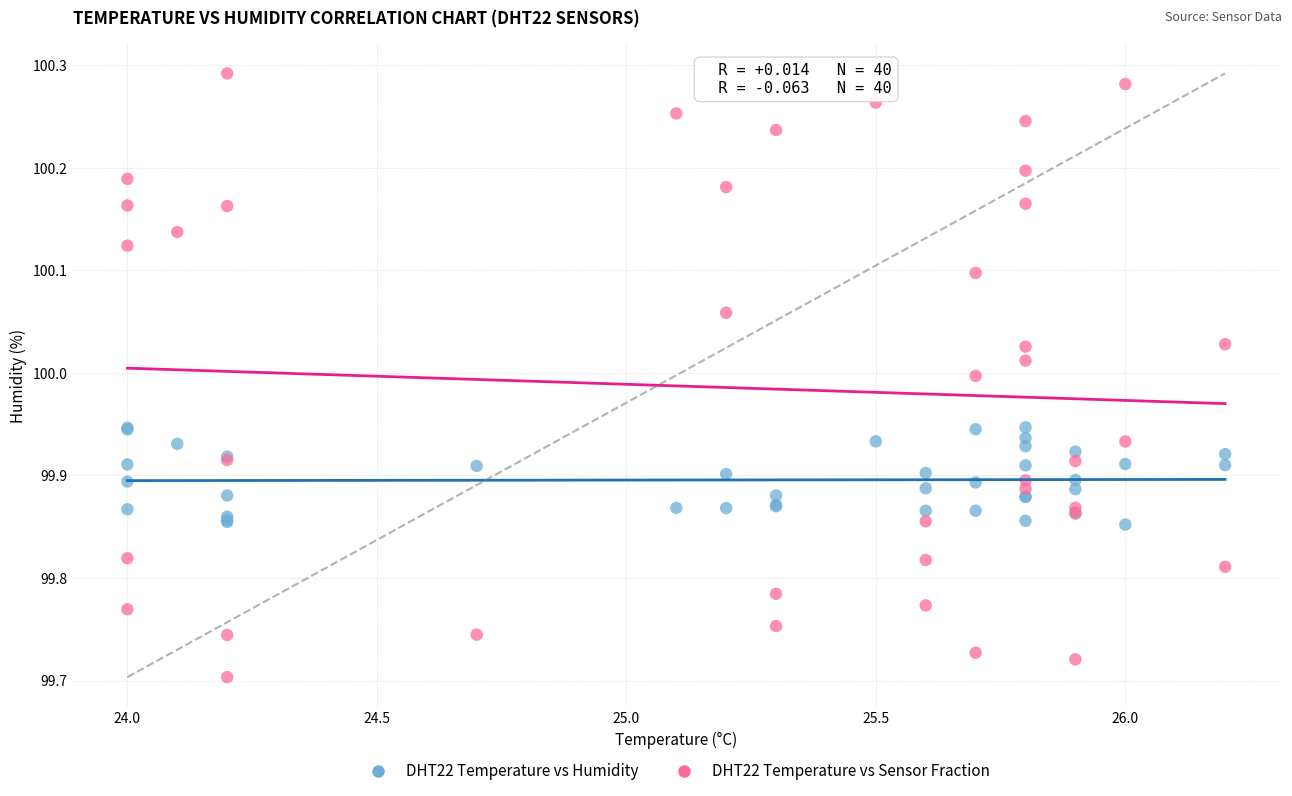

Which series has the widest spread of Y values?

DHT22 Temperature vs Sensor Fraction